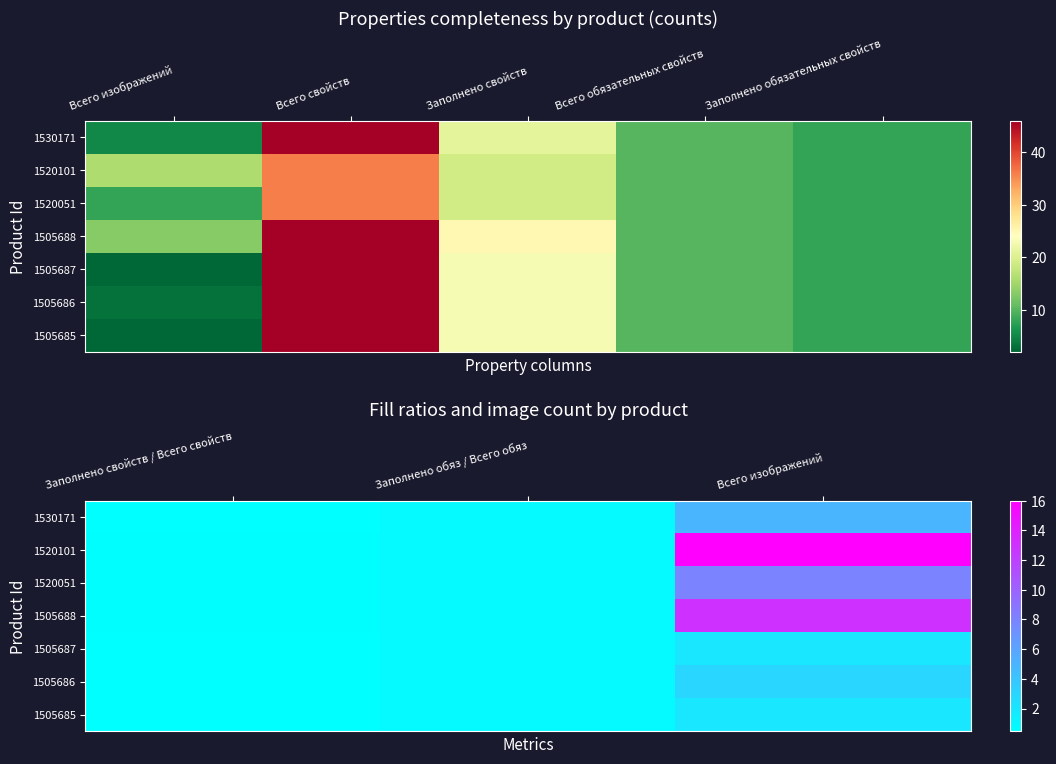

List the series in order of their peak value, highest first.

1520101, 1505688, 1520051, 1530171, 1505686, 1505687, 1505685